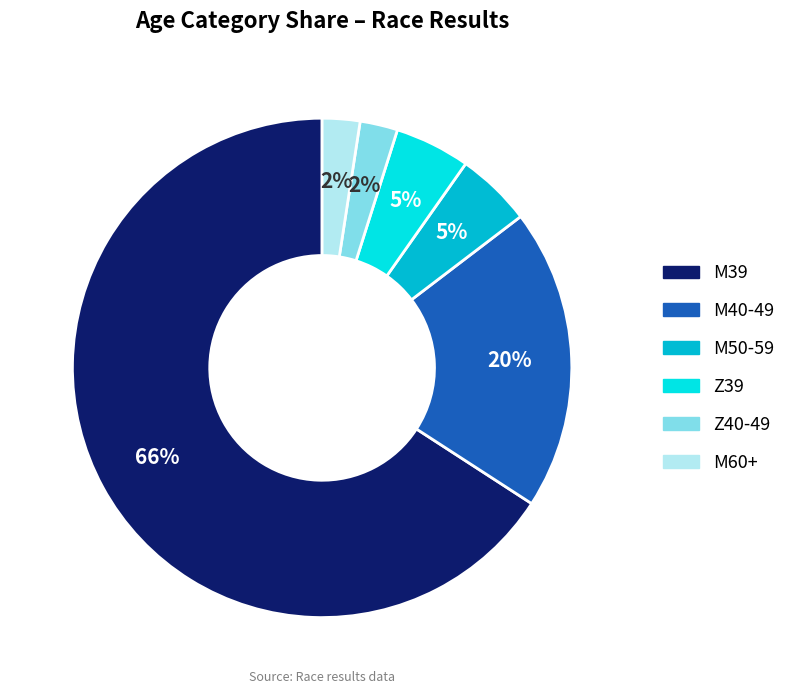

True or false: M40-49 accounts for 20% of the total.

True